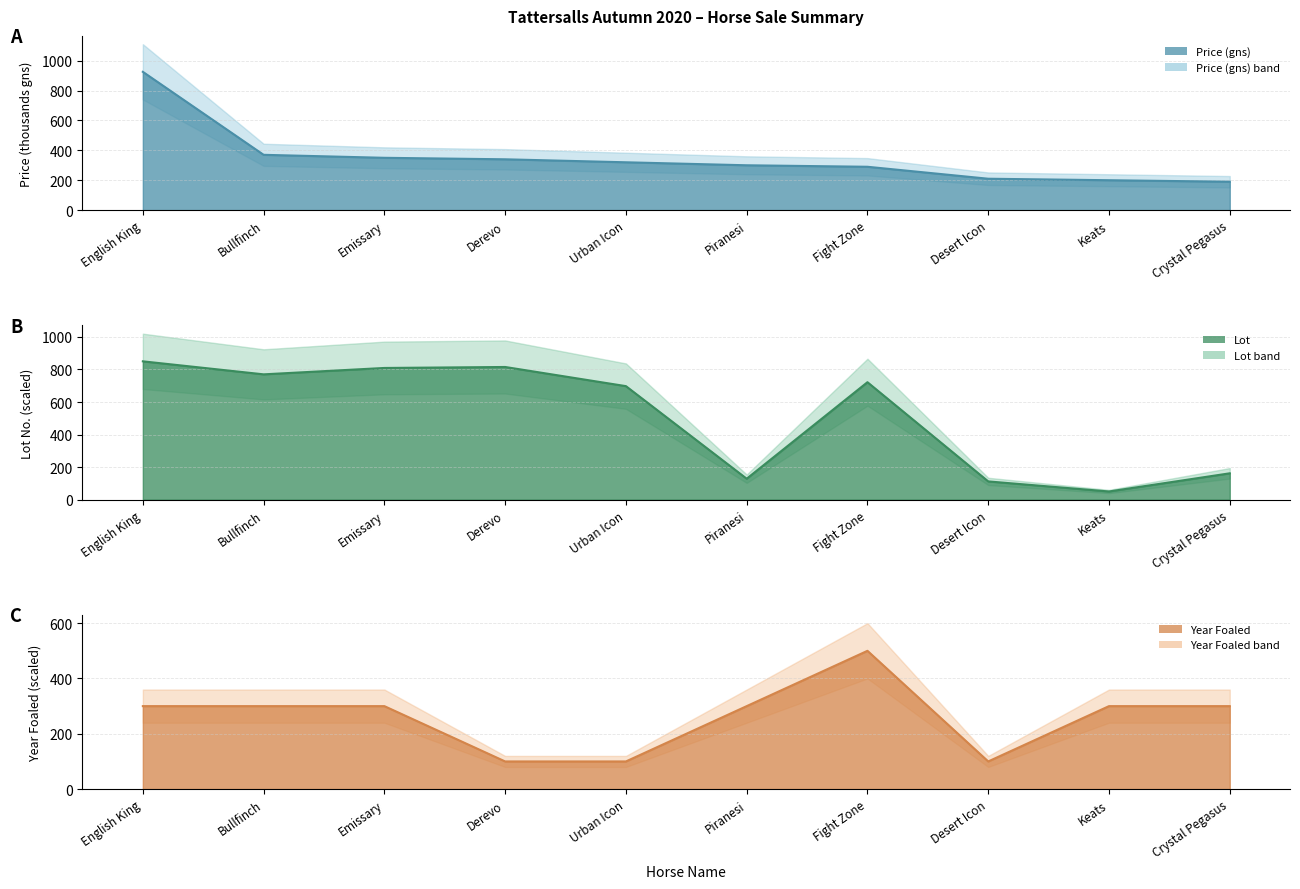

At which category is the sum across all series the highest?

English King